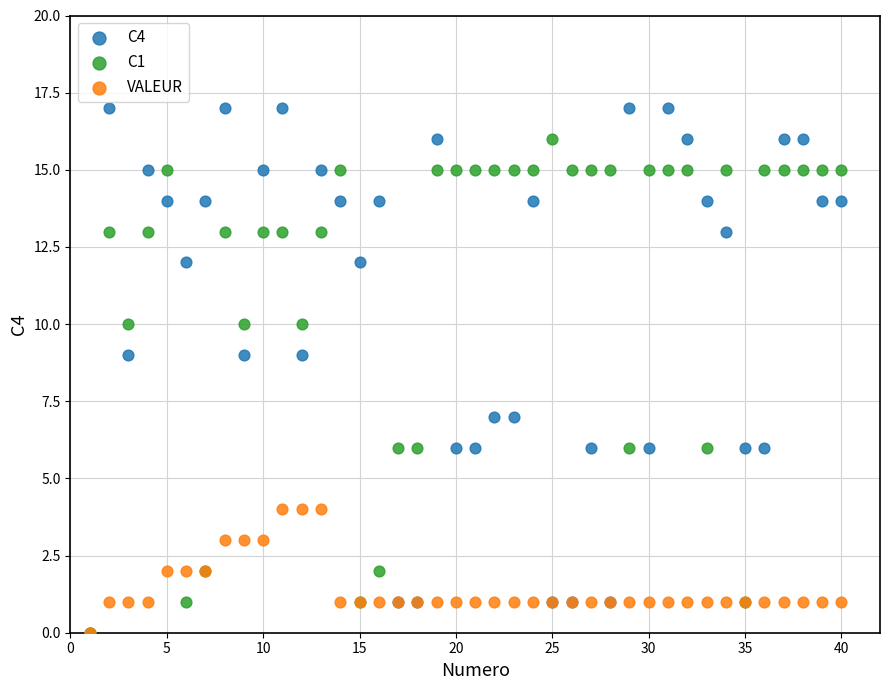

Which series has the largest Y range (max minus min)?

C4